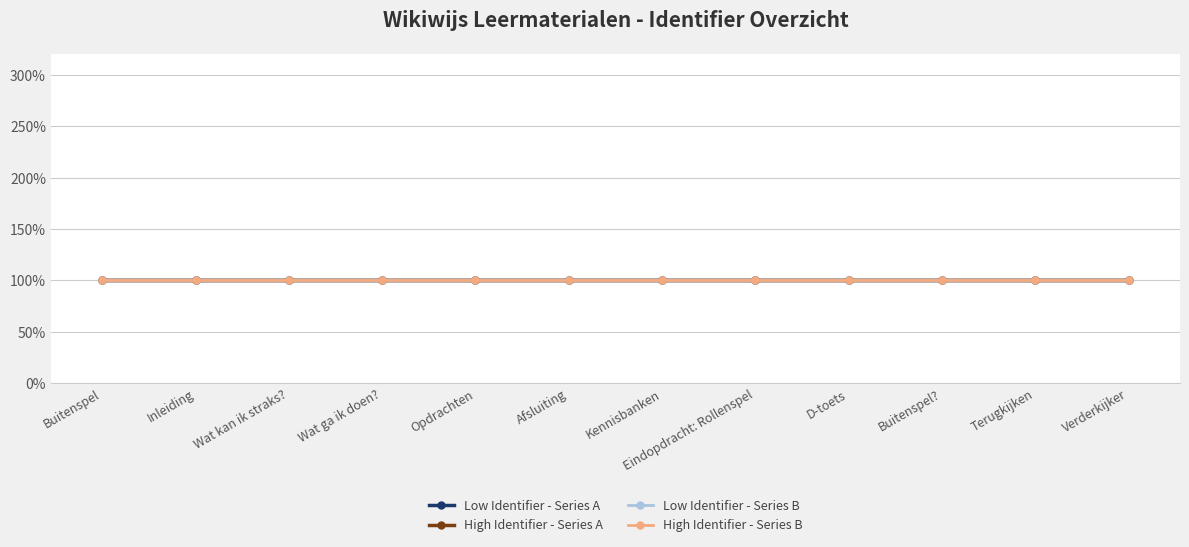

Reading left to right, what are all the values shown in this chart?

Low Identifier - Series A: Buitenspel=100.0	Inleiding=100.0	Wat kan ik straks?=100.0	Wat ga ik doen?=100.0	Opdrachten=100.0	Afsluiting=100.0	Kennisbanken=100.0	Eindopdracht: Rollenspel=100.0	D-toets=100.0	Buitenspel?=100.0	Terugkijken=100.0	Verderkijker=100.0
High Identifier - Series A: Buitenspel=100.0	Inleiding=100.0	Wat kan ik straks?=100.0	Wat ga ik doen?=100.0	Opdrachten=100.0	Afsluiting=100.0	Kennisbanken=100.0	Eindopdracht: Rollenspel=100.0	D-toets=100.0	Buitenspel?=100.0	Terugkijken=100.0	Verderkijker=100.0
Low Identifier - Series B: Buitenspel=100.0	Inleiding=100.0	Wat kan ik straks?=100.0	Wat ga ik doen?=100.0	Opdrachten=100.0	Afsluiting=100.0	Kennisbanken=100.0	Eindopdracht: Rollenspel=100.0	D-toets=100.0	Buitenspel?=100.0	Terugkijken=100.0	Verderkijker=100.0
High Identifier - Series B: Buitenspel=100.0	Inleiding=100.0	Wat kan ik straks?=100.0	Wat ga ik doen?=100.0	Opdrachten=100.0	Afsluiting=100.0	Kennisbanken=100.0	Eindopdracht: Rollenspel=100.0	D-toets=100.0	Buitenspel?=100.0	Terugkijken=100.0	Verderkijker=100.0